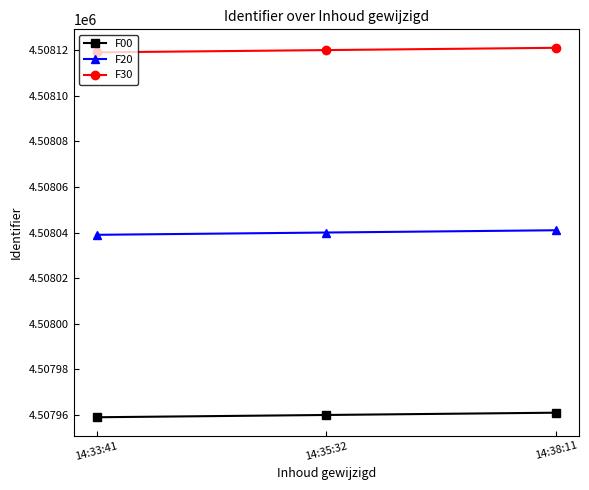

Which series has the largest total across all categories?

F30